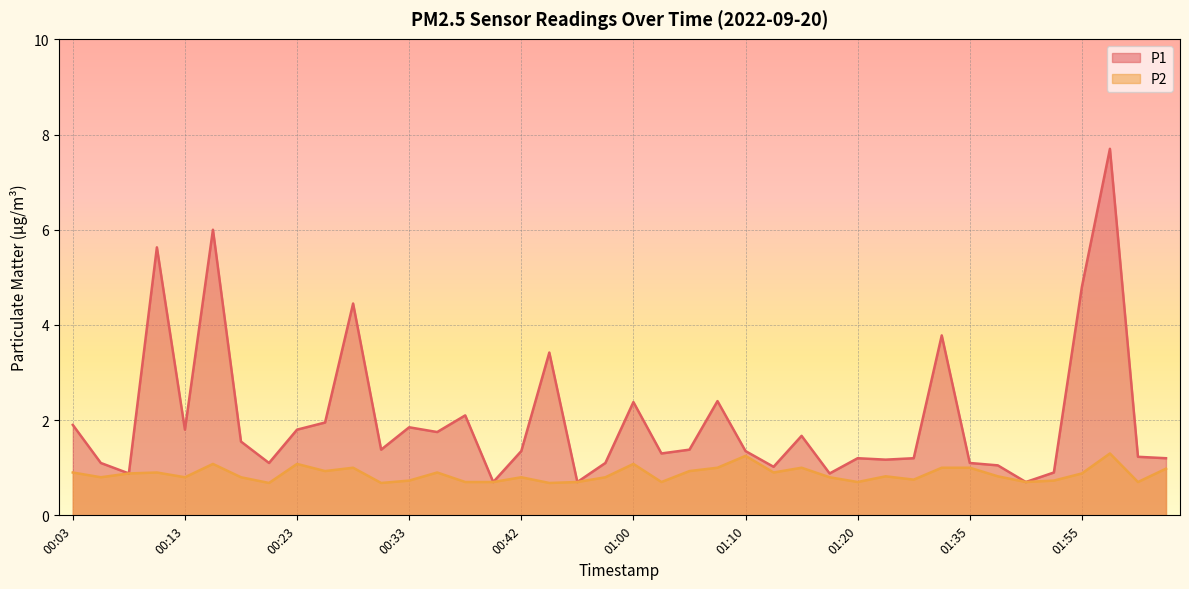

True or false: P2 and P1 cross at least once.

False